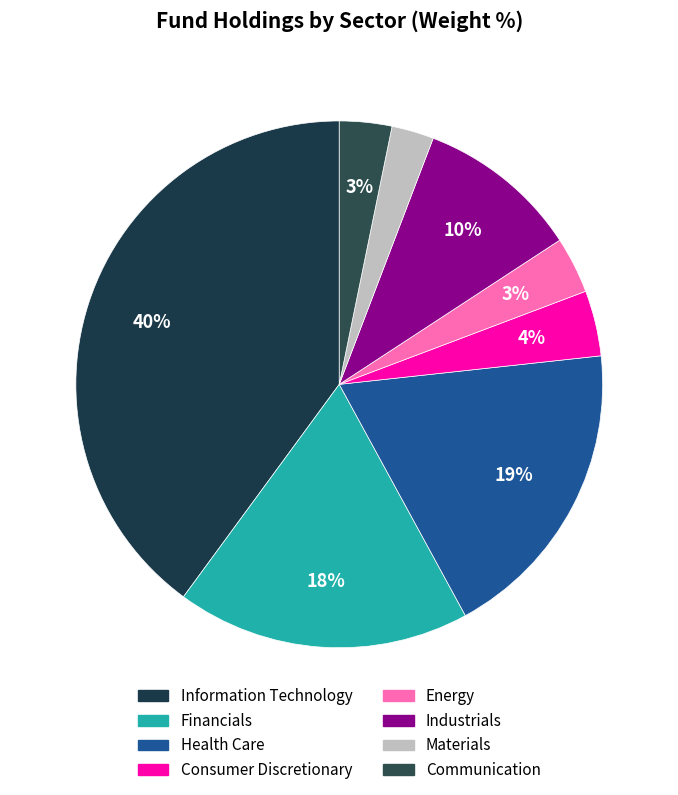

How many slices are in this pie chart?

8